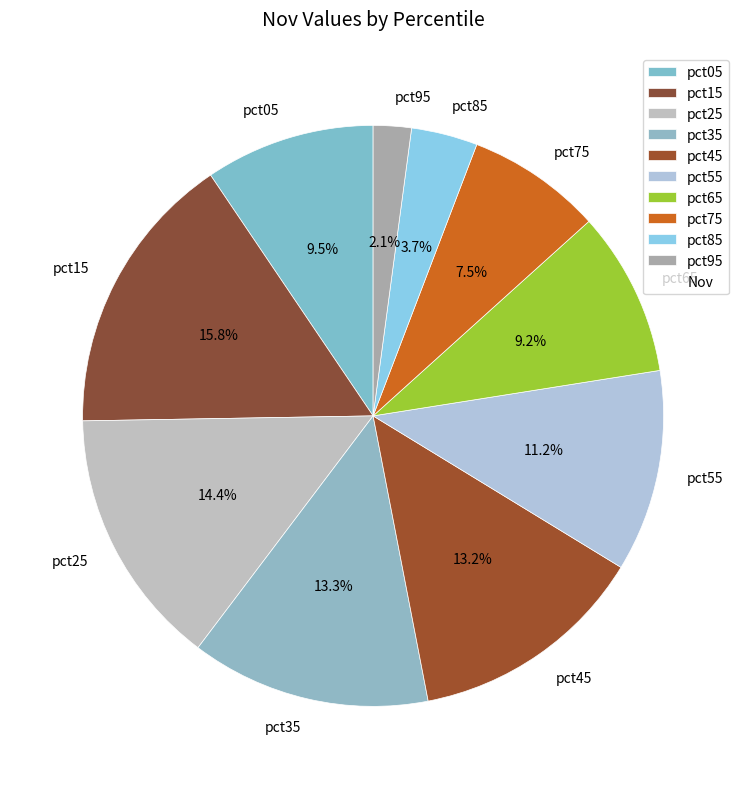

How many segments does this pie chart have?

10